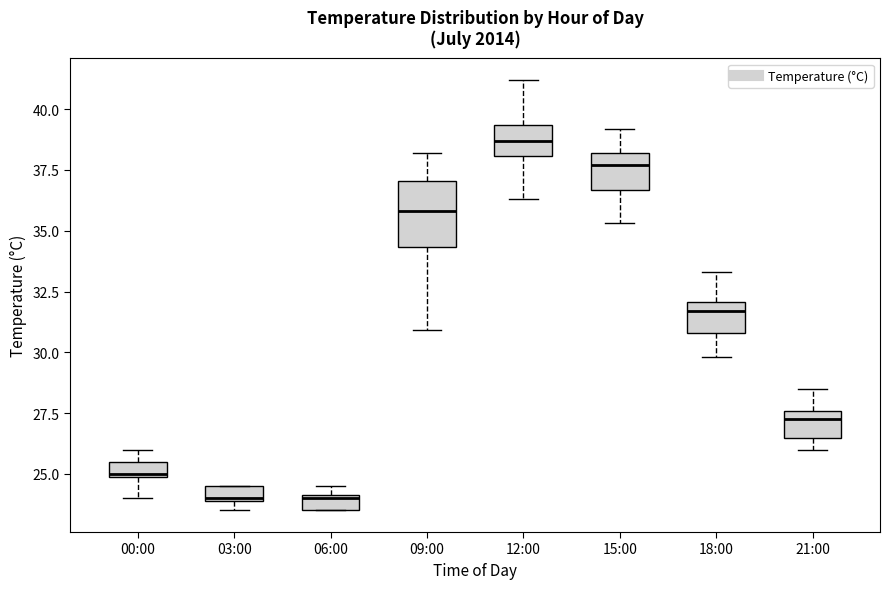

Where is the lower edge of the box for 03:00 on the y-axis? The values are not printed on the chart, so give them approximately, as read against the axis.

24.0